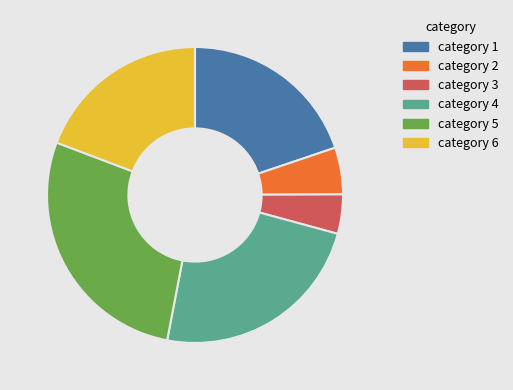

Is there any slice that represents more than half of the pie?

No